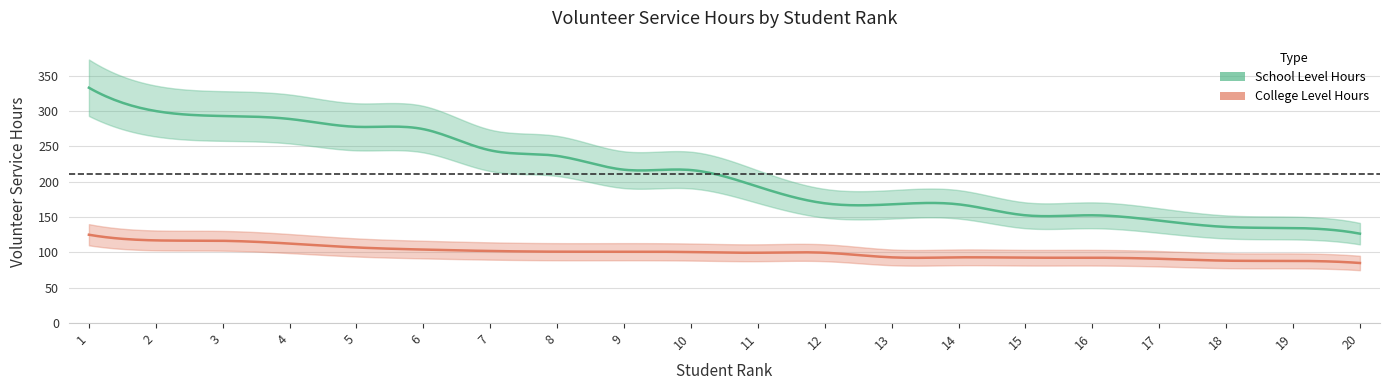

True or false: College Level Hours and School Level Hours cross at least once.

False